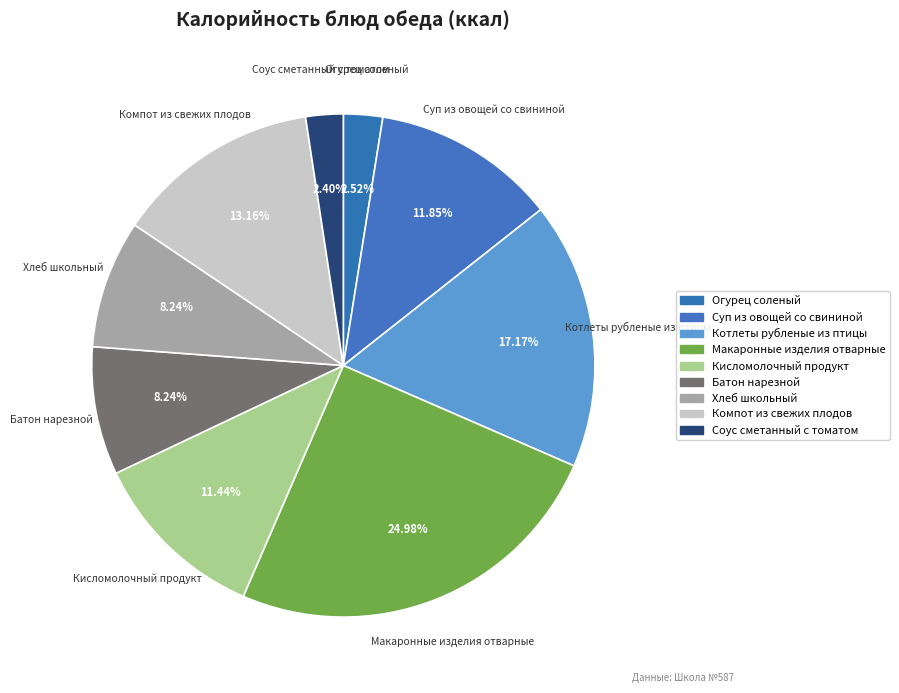

What percentage is the Суп из овощей со свининой slice, to the nearest percent?

12%